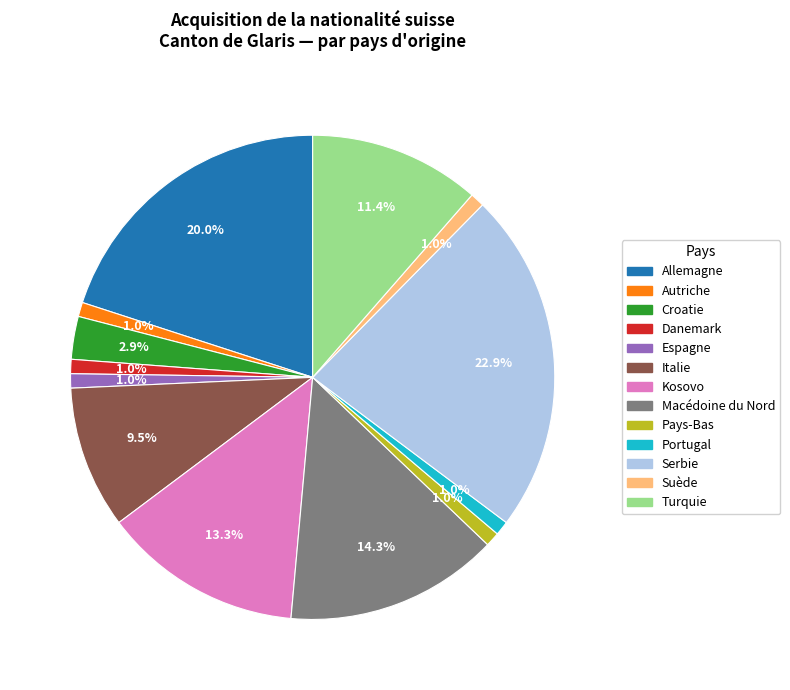

Which has a higher value, Italie or Danemark?

Italie